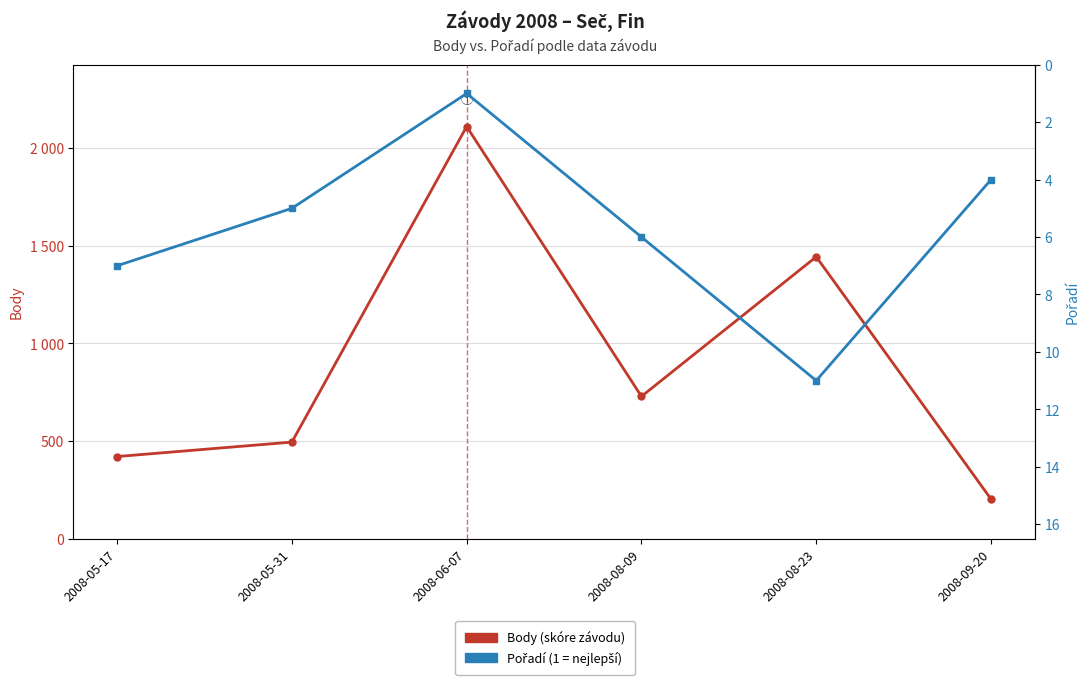

How many values in the Body series exceed 728?

2